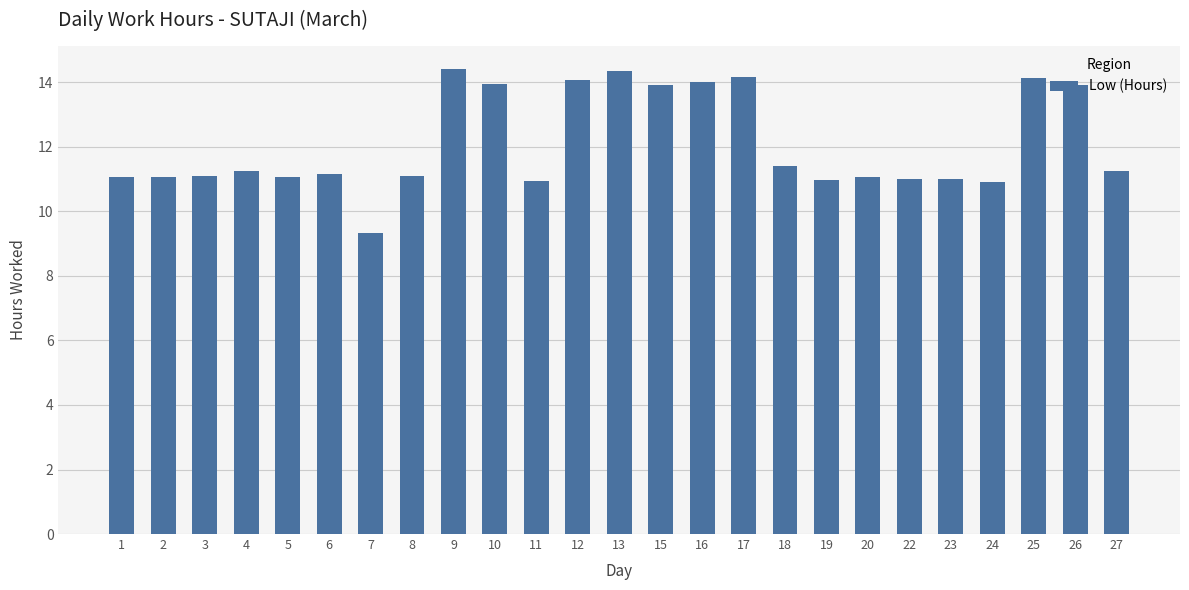

What is the greatest value displayed?

14.4